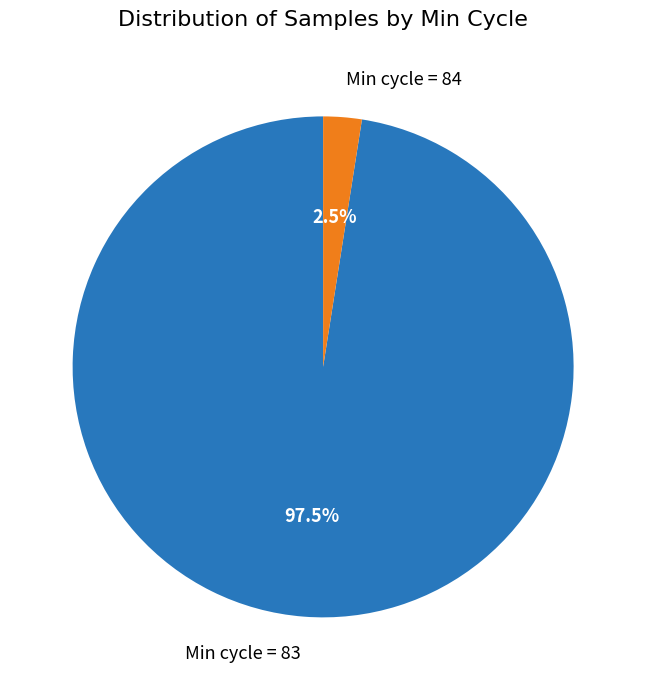

Does any single category account for the majority?

Yes